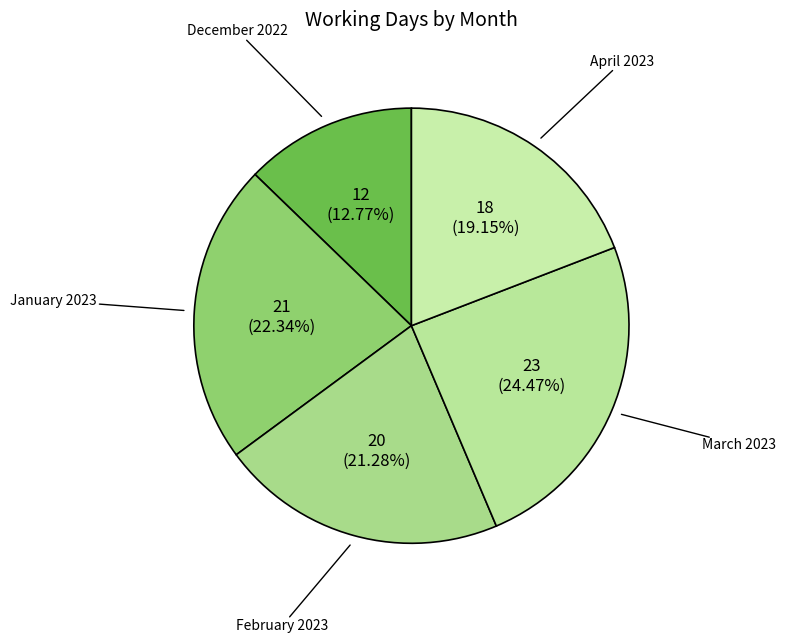

To the nearest percent, what is the average slice percentage?

20%